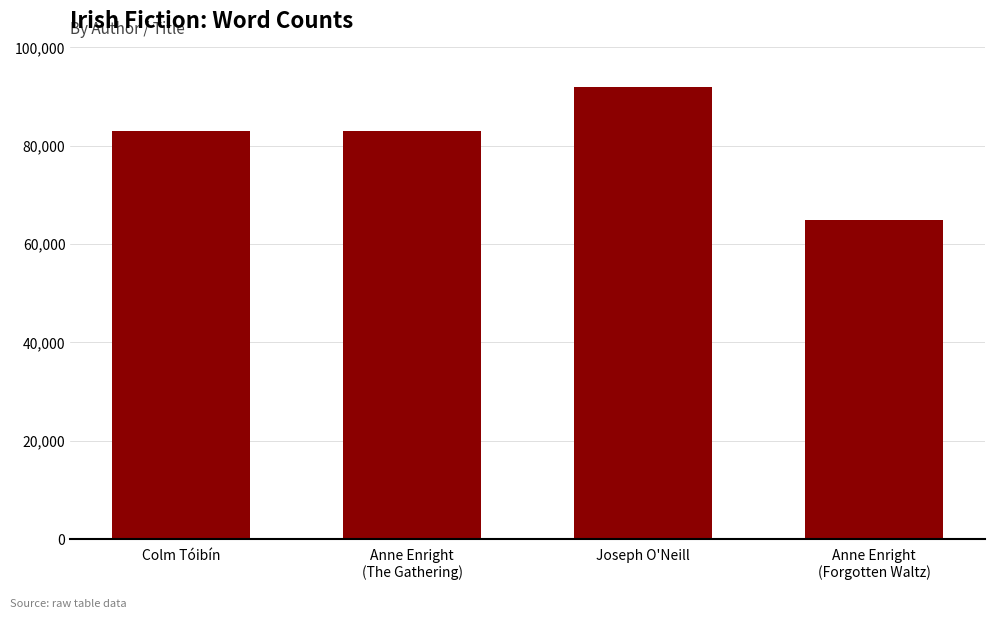

Reading right to left, list all the values displayed in this chart.

65000	92000	83000	83000